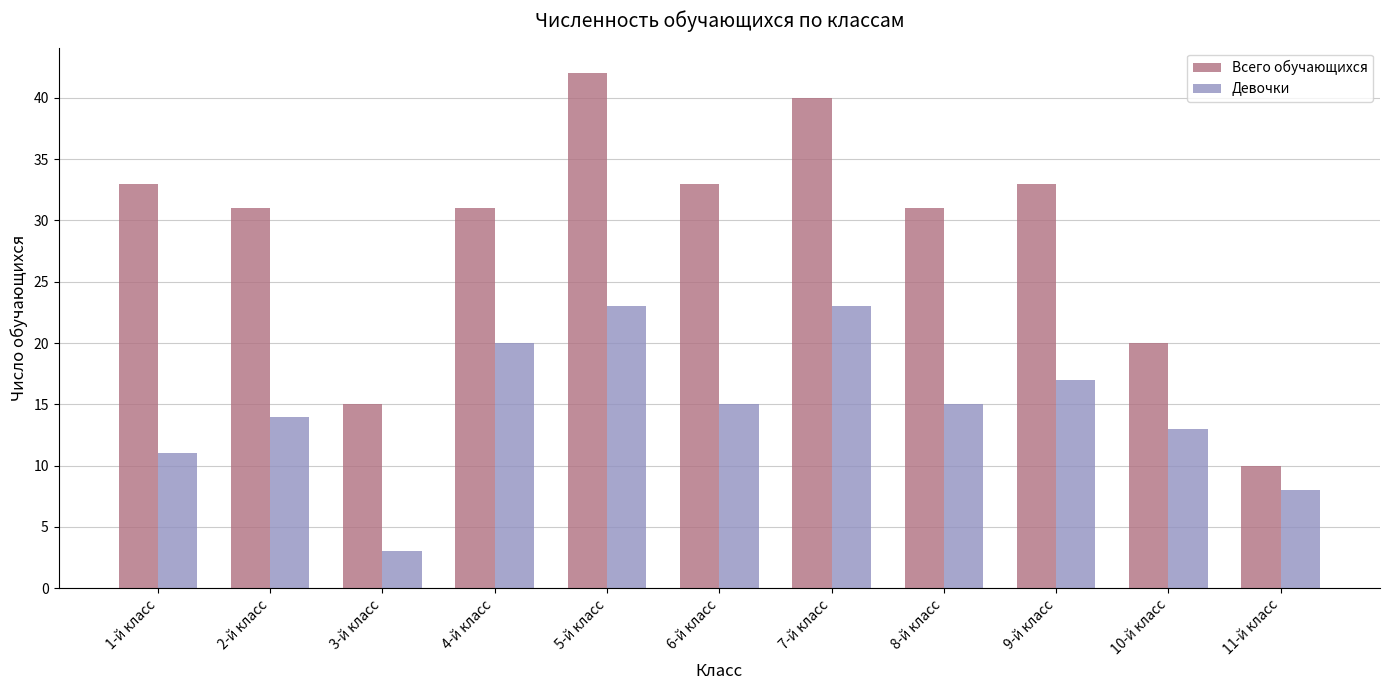

Reading left to right, extract all data points from this chart.

Всего обучающихся: 1-й класс=33	2-й класс=31	3-й класс=15	4-й класс=31	5-й класс=42	6-й класс=33	7-й класс=40	8-й класс=31	9-й класс=33	10-й класс=20	11-й класс=10
Девочки: 1-й класс=11	2-й класс=14	3-й класс=3	4-й класс=20	5-й класс=23	6-й класс=15	7-й класс=23	8-й класс=15	9-й класс=17	10-й класс=13	11-й класс=8